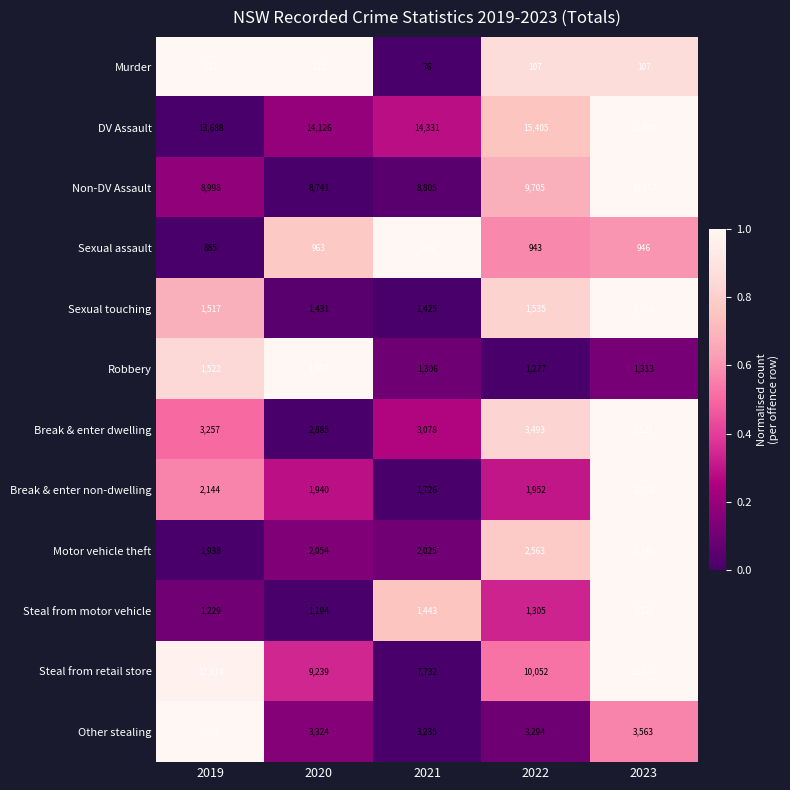

What is the difference between the maximum and minimum values in the Steal from motor vehicle series?

331